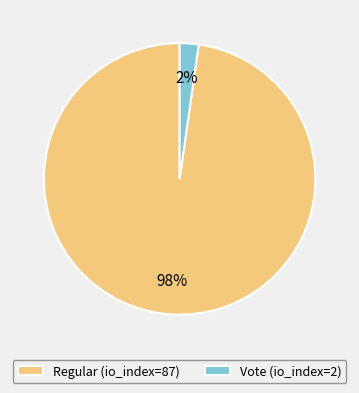

Which has a higher value, Vote (io_index=2) or Regular (io_index=87)?

Regular (io_index=87)